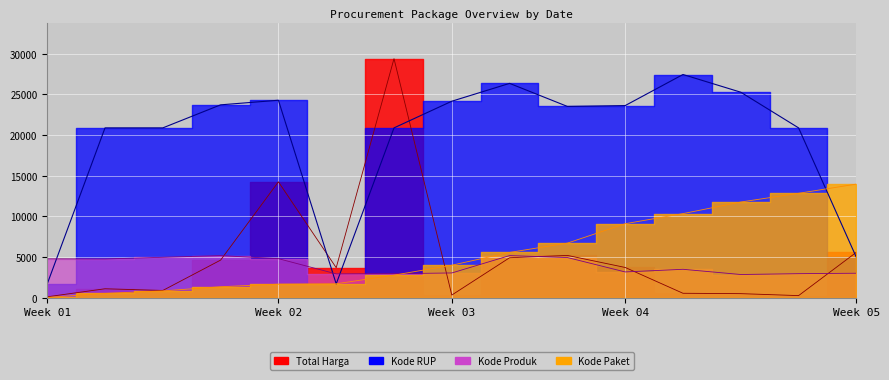

In Total Harga, how many points are higher than both neighbors (excluding endpoints)?

4